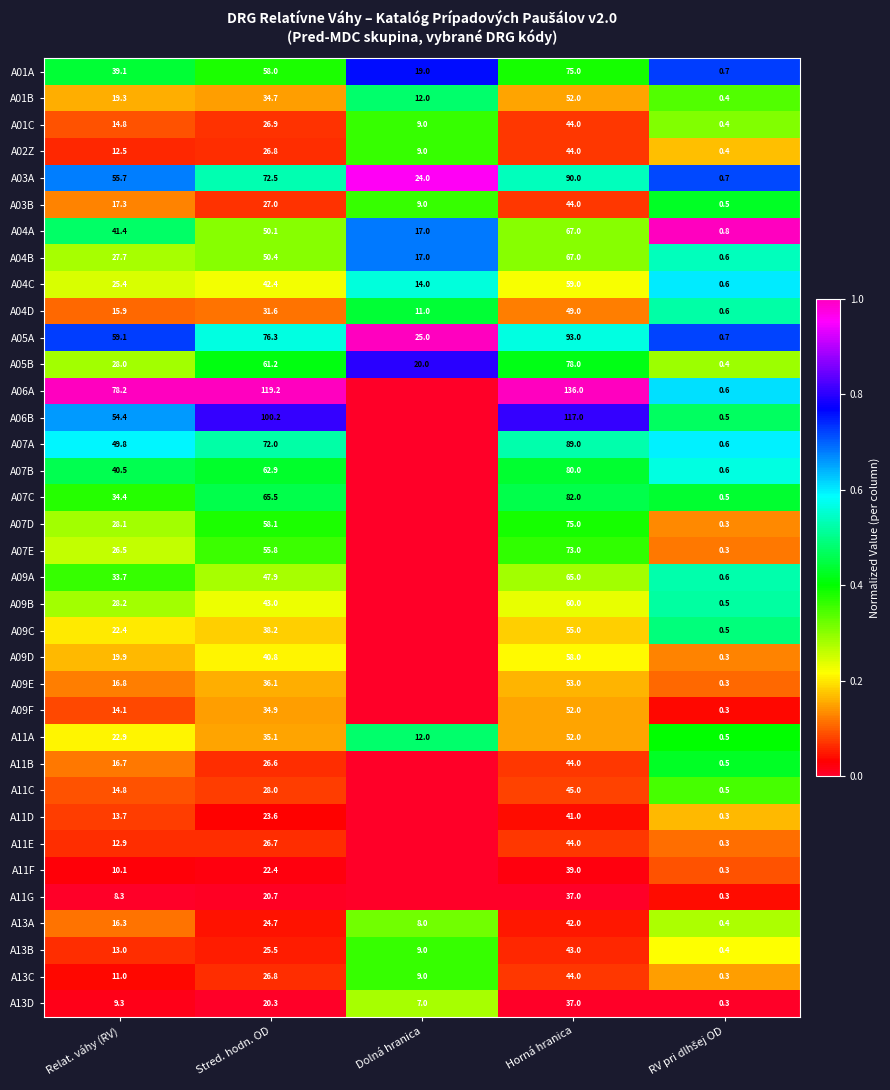

Is it true that A09B equals 43.0 at Stred. hodn. OD?

True